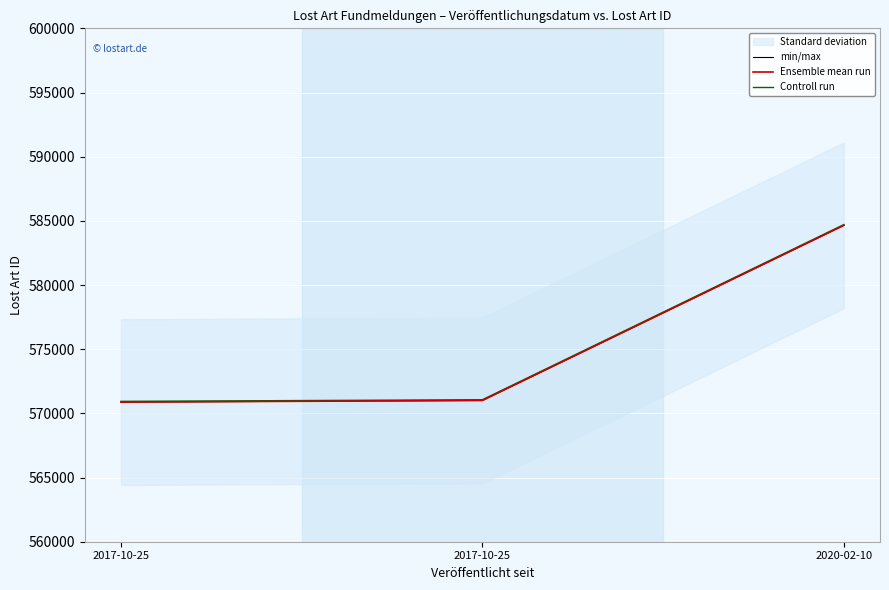

Reading right to left, list all the values displayed in this chart.

min/max: 2020-02-10=584652.0	2017-10-25=571006.0	2017-10-25=570879.0
Ensemble mean run: 2020-02-10=584652.0	2017-10-25=571006.0	2017-10-25=570879.0
Controll run: 2020-02-10=584710.5	2017-10-25=571063.1	2017-10-25=570936.1